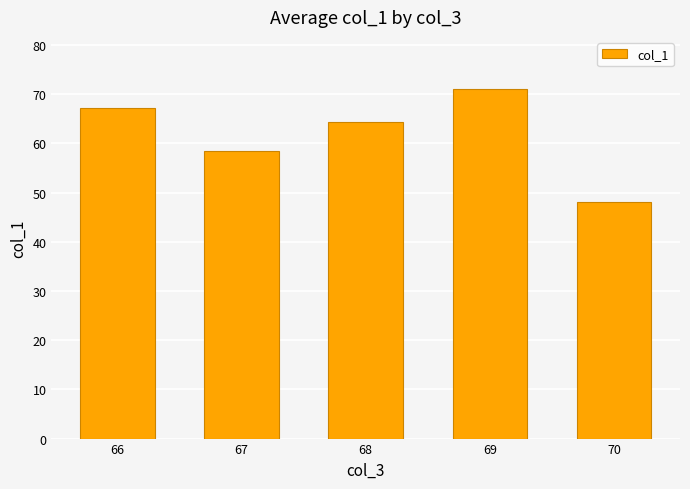

List the labels in order of value, smallest first.

70, 67, 68, 66, 69